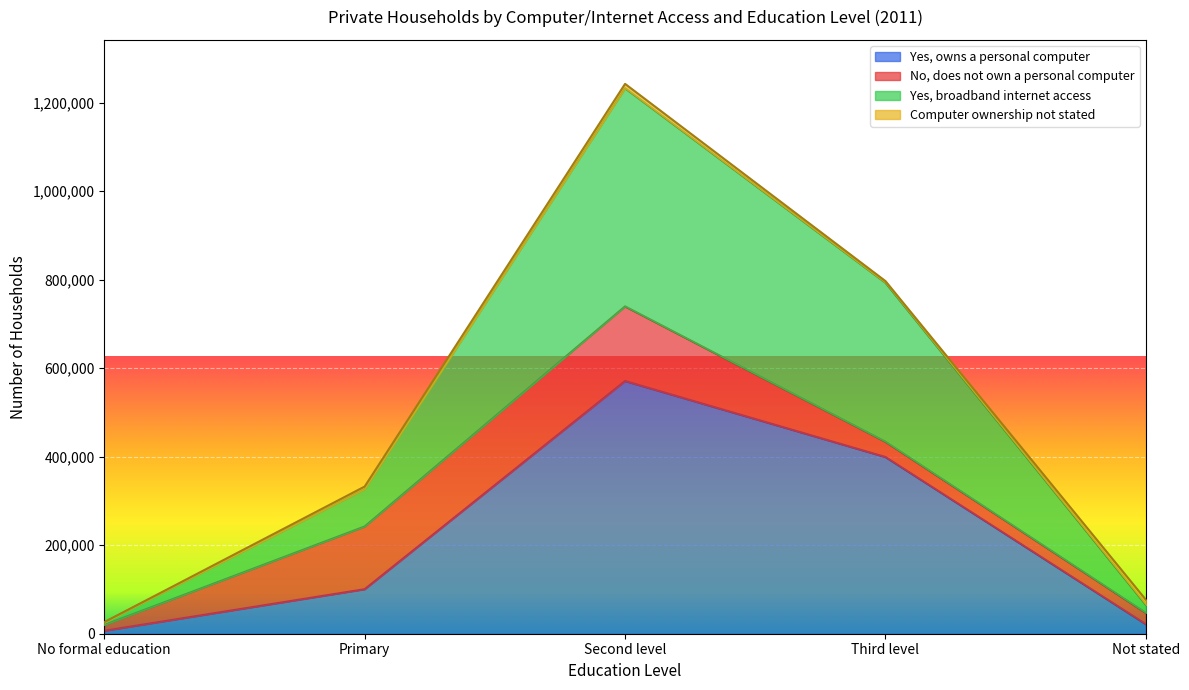

What is the highest value of the Yes, owns a personal computer series?

571030